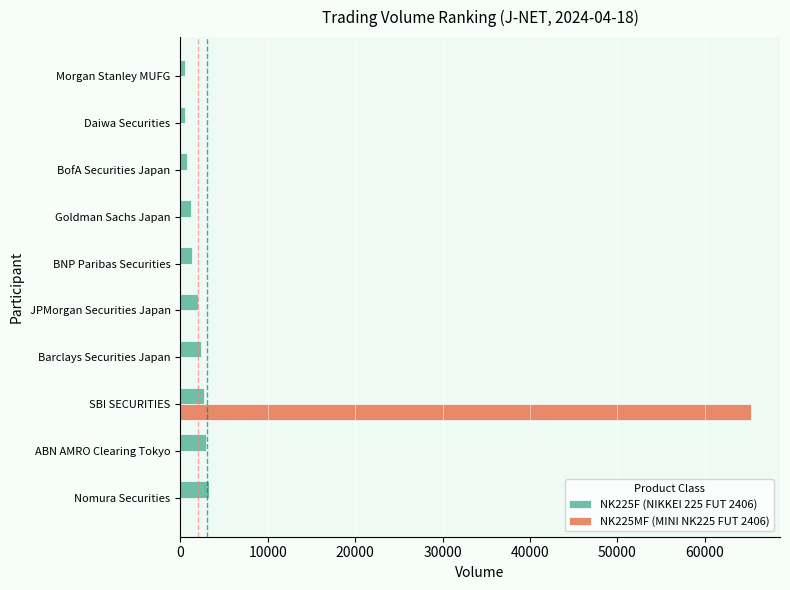

At which category is the sum across all series the highest?

SBI SECURITIES